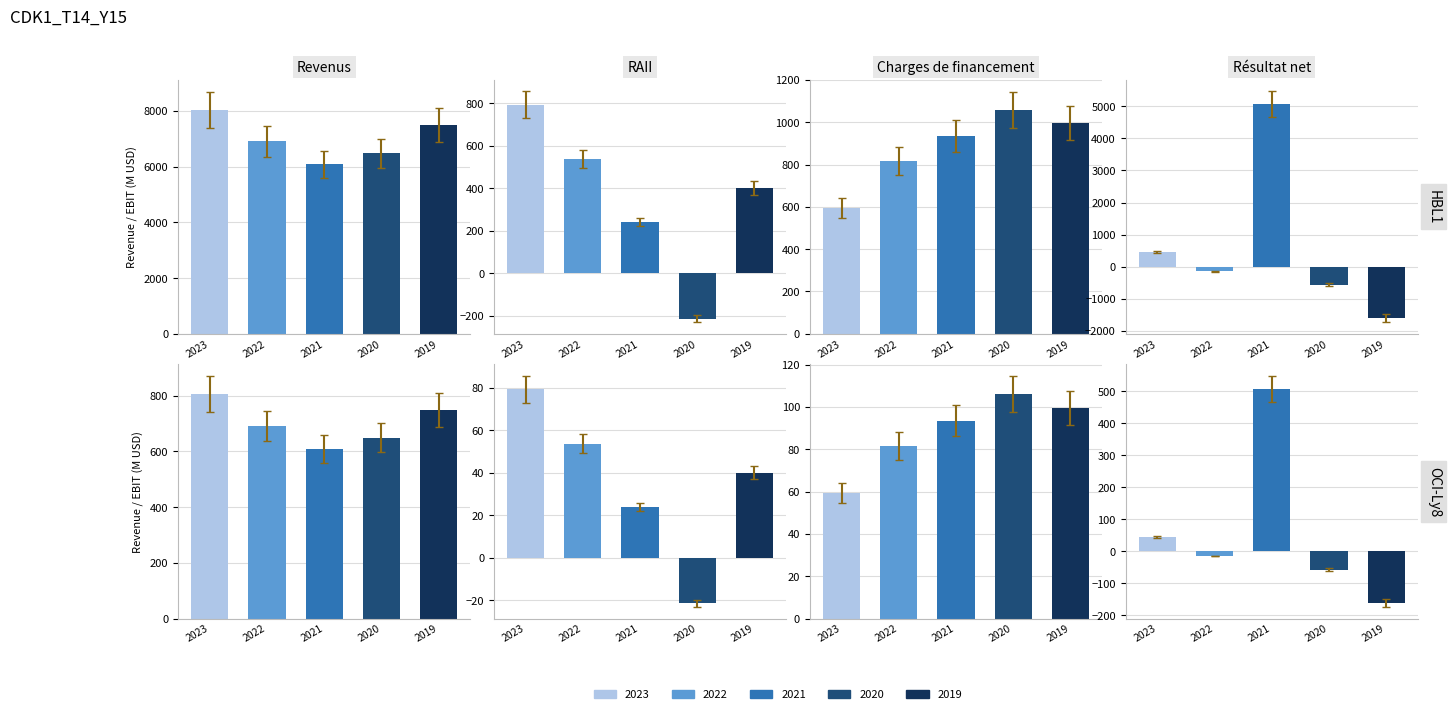

Read the Revenus value at 2021.

6085